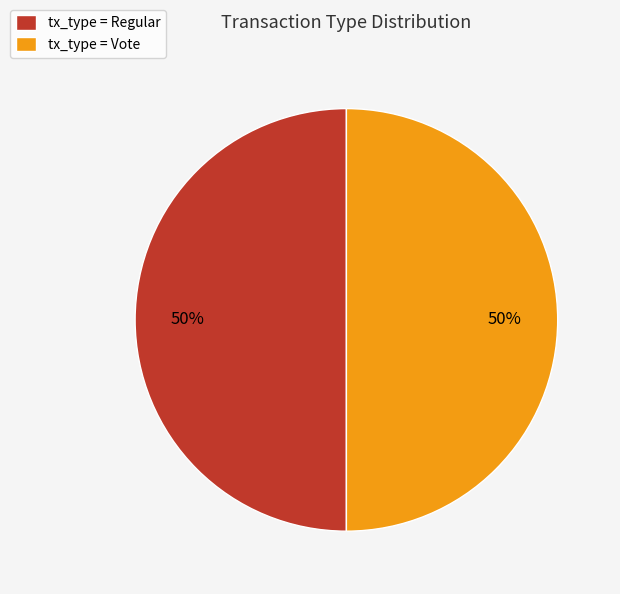

To the nearest percent, what is the average slice percentage?

50%